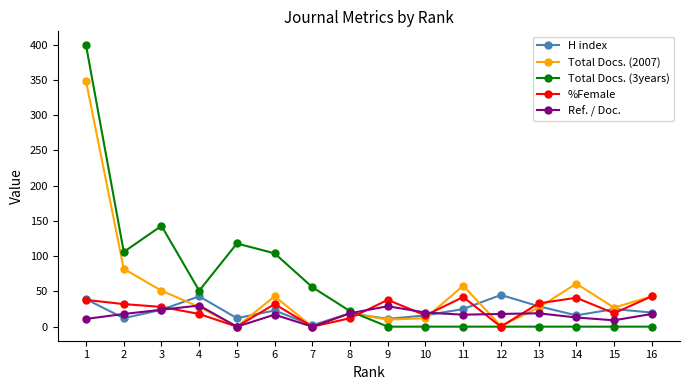

Is this an area chart (filled region under the line)?

No